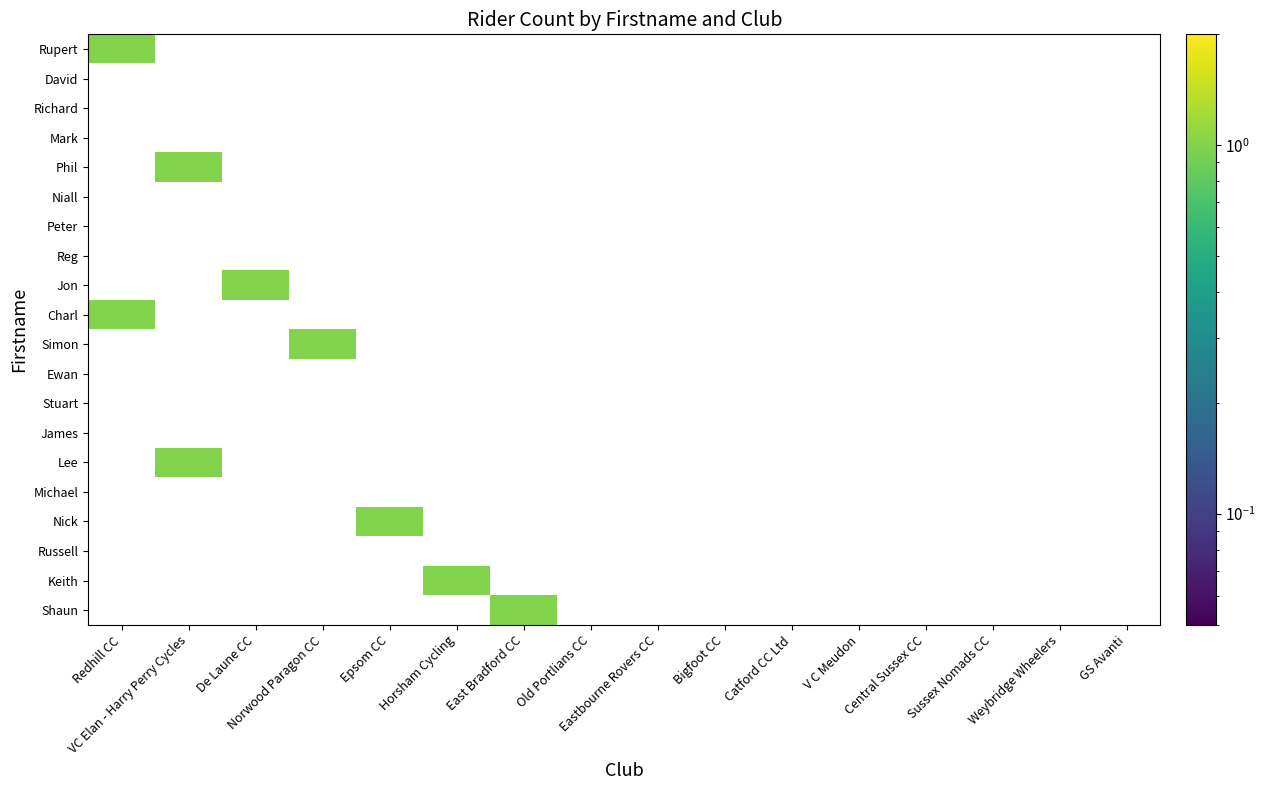

List the series in order of their peak value, lowest first.

David, Richard, Mark, Niall, Peter, Reg, Ewan, Stuart, James, Michael, Russell, Rupert, Phil, Jon, Charl, Simon, Lee, Nick, Keith, Shaun